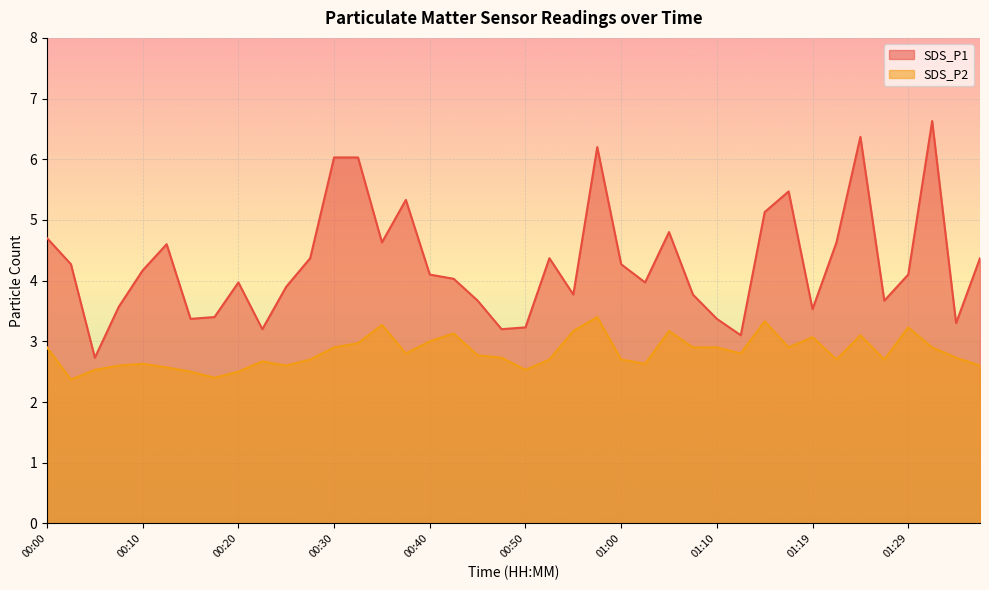

Reading left to right, transcribe all the data shown in this chart.

SDS_P1: 00:00=4.7	00:03=4.3	00:05=2.7	00:08=3.6	00:10=4.2	00:13=4.6	00:15=3.4	00:18=3.4	00:20=4.0	00:22=3.2	00:25=3.9	00:27=4.4	00:30=6.0	00:32=6.0	00:35=4.6	00:37=5.3	00:40=4.1	00:42=4.0	00:45=3.7	00:47=3.2	00:50=3.2	00:52=4.4	00:55=3.8	00:57=6.2	01:00=4.3	01:02=4.0	01:05=4.8	01:07=3.8	01:10=3.4	01:12=3.1	01:15=5.1	01:17=5.5	01:19=3.5	01:22=4.6	01:24=6.4	01:27=3.7	01:29=4.1	01:32=6.6	01:34=3.3	01:37=4.4
SDS_P2: 00:00=2.9	00:03=2.4	00:05=2.5	00:08=2.6	00:10=2.6	00:13=2.6	00:15=2.5	00:18=2.4	00:20=2.5	00:22=2.7	00:25=2.6	00:27=2.7	00:30=2.9	00:32=3.0	00:35=3.3	00:37=2.8	00:40=3.0	00:42=3.1	00:45=2.8	00:47=2.7	00:50=2.5	00:52=2.7	00:55=3.2	00:57=3.4	01:00=2.7	01:02=2.6	01:05=3.2	01:07=2.9	01:10=2.9	01:12=2.8	01:15=3.3	01:17=2.9	01:19=3.1	01:22=2.7	01:24=3.1	01:27=2.7	01:29=3.2	01:32=2.9	01:34=2.7	01:37=2.6